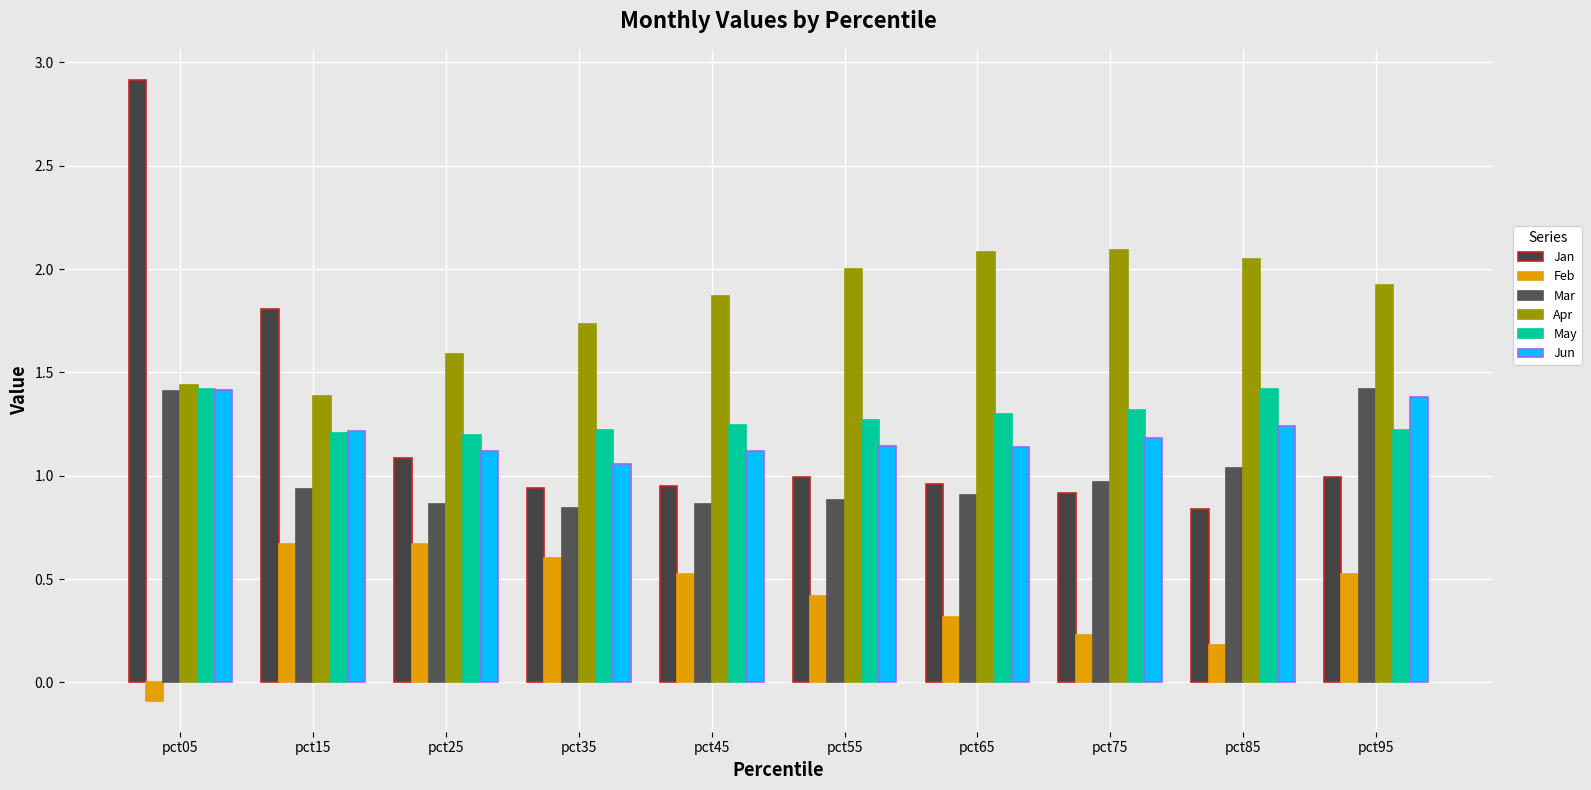

Which series has the largest total across all categories?

Apr